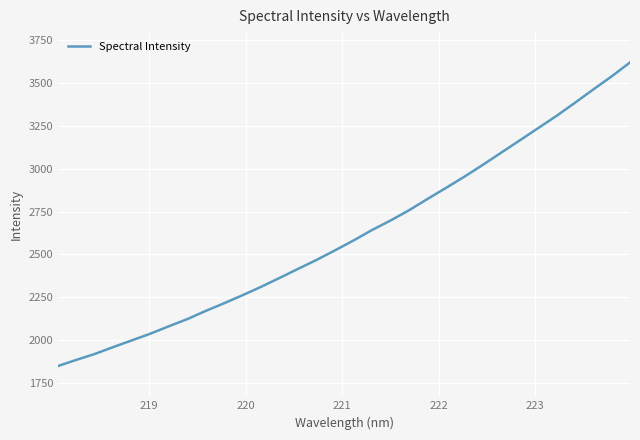

What is the smallest value displayed?

1848.6